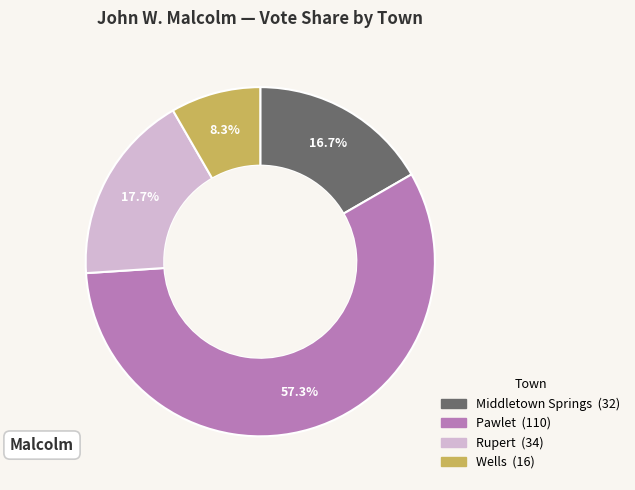

Is it true that Middletown Springs is 22% of the pie?

False